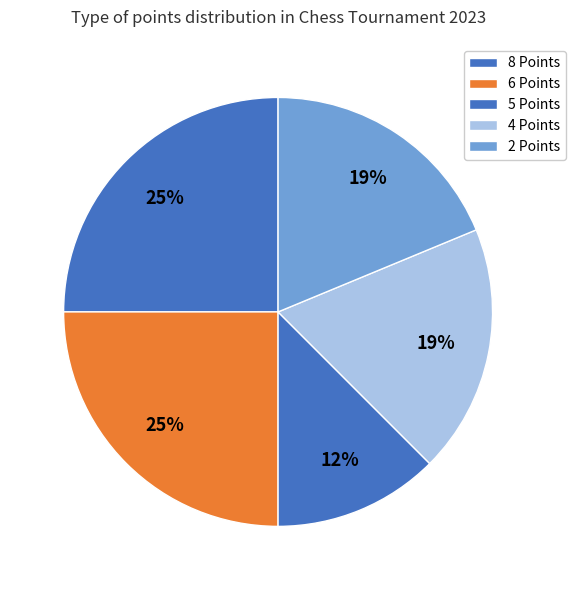

Combined, do 5 Points and 6 Points account for over 50%?

No